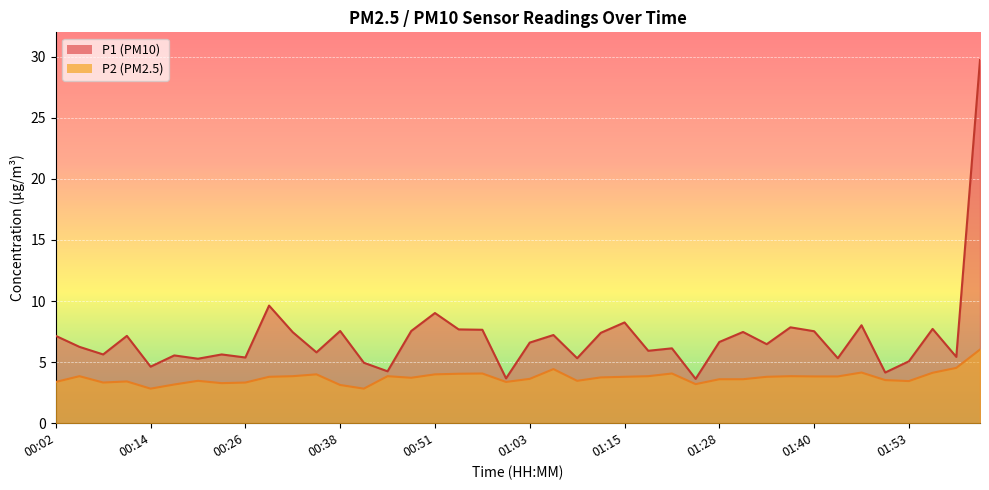

At 00:08, list the series in order from largest to smallest.

P1, P2